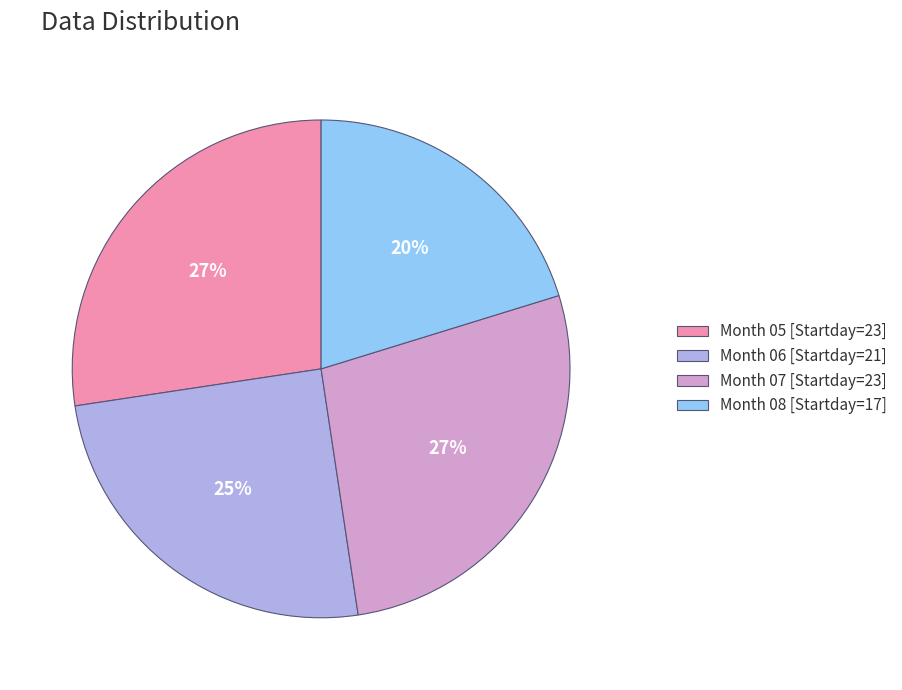

To the nearest percent, what is the difference between the Month 08 [Startday=17] and Month 07 [Startday=23] slice percentages?

7%